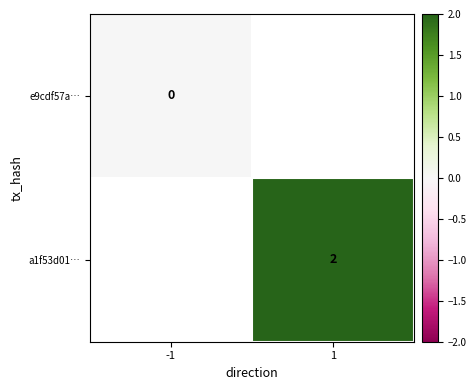

True or false: a1f53d01… has a value of 0 at 1.

False